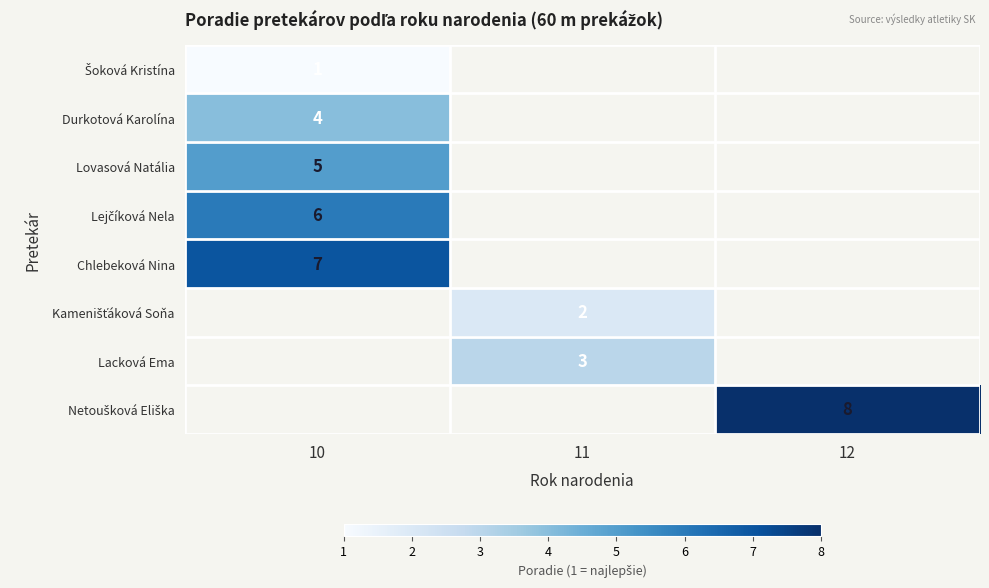

The Lovasová Natália series shows 8 at 10. True or false?

False